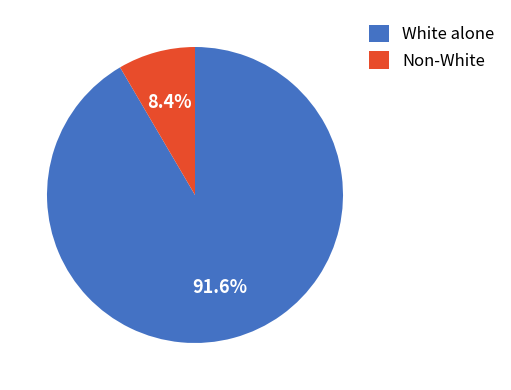

Count the number of slices in the pie.

2